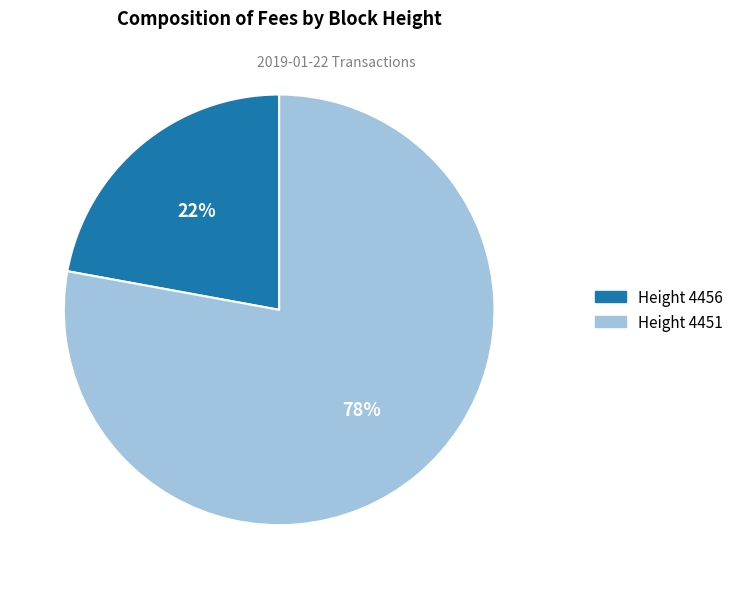

To the nearest percent, what is the average slice percentage?

50%